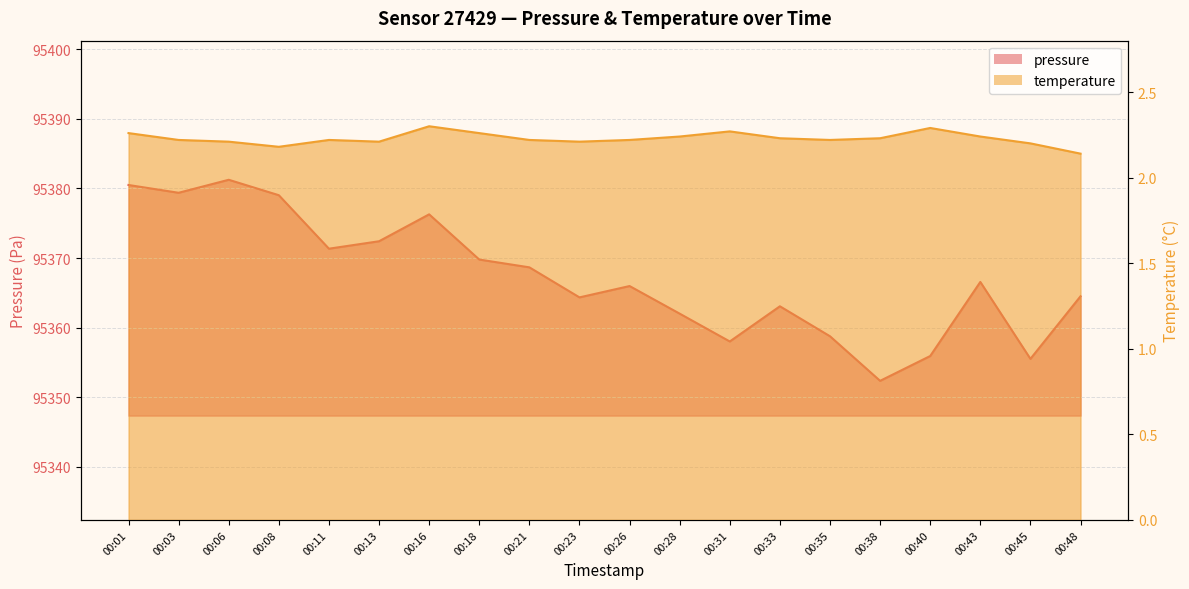

What is the value of the temperature point at the 17th from the left?

2.3